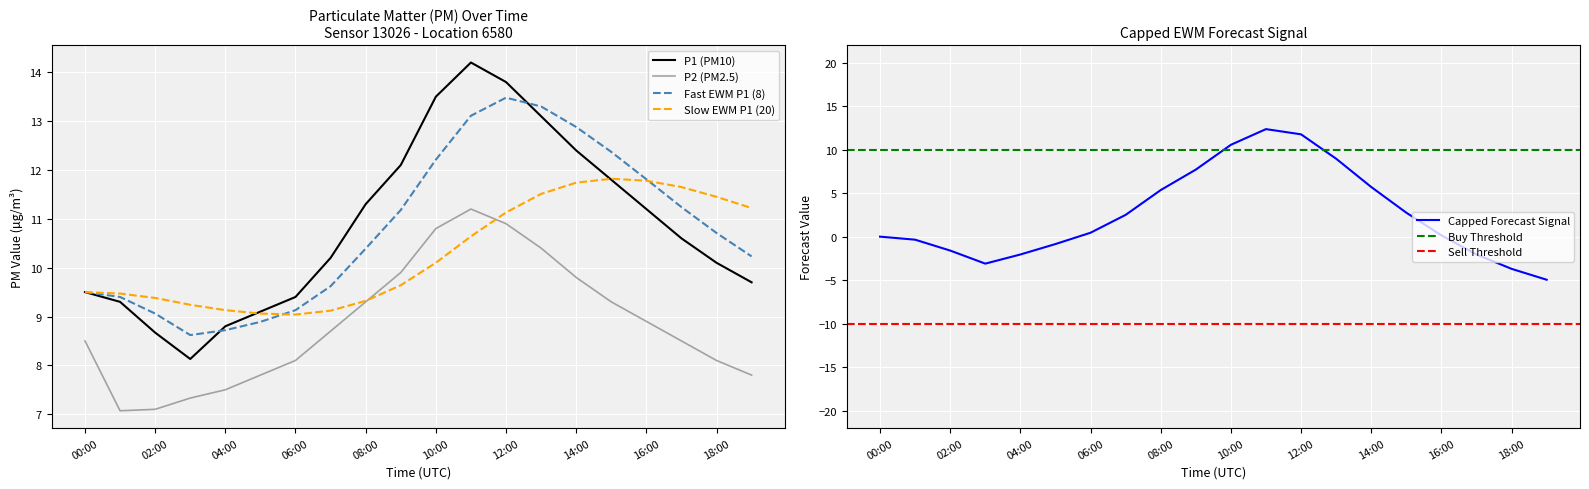

Where does the P1 series first go above 10?

07:00